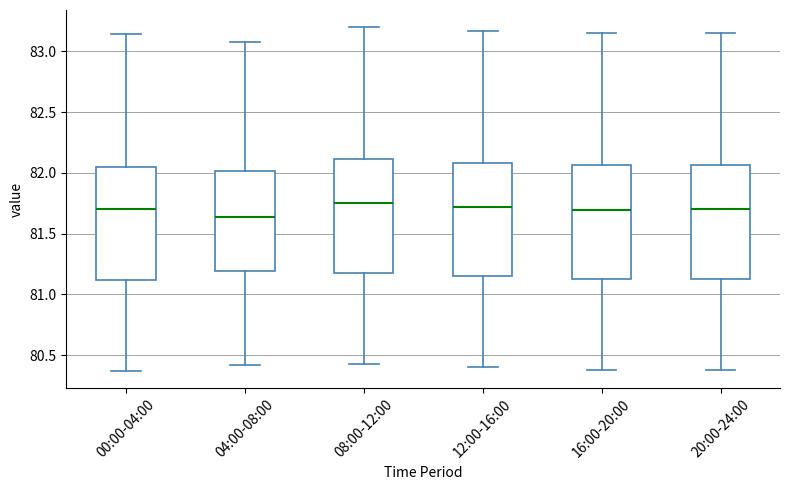

Where is the lower edge of the box for 04:00-08:00 on the y-axis? The values are not printed on the chart, so give them approximately, as read against the axis.

81.20